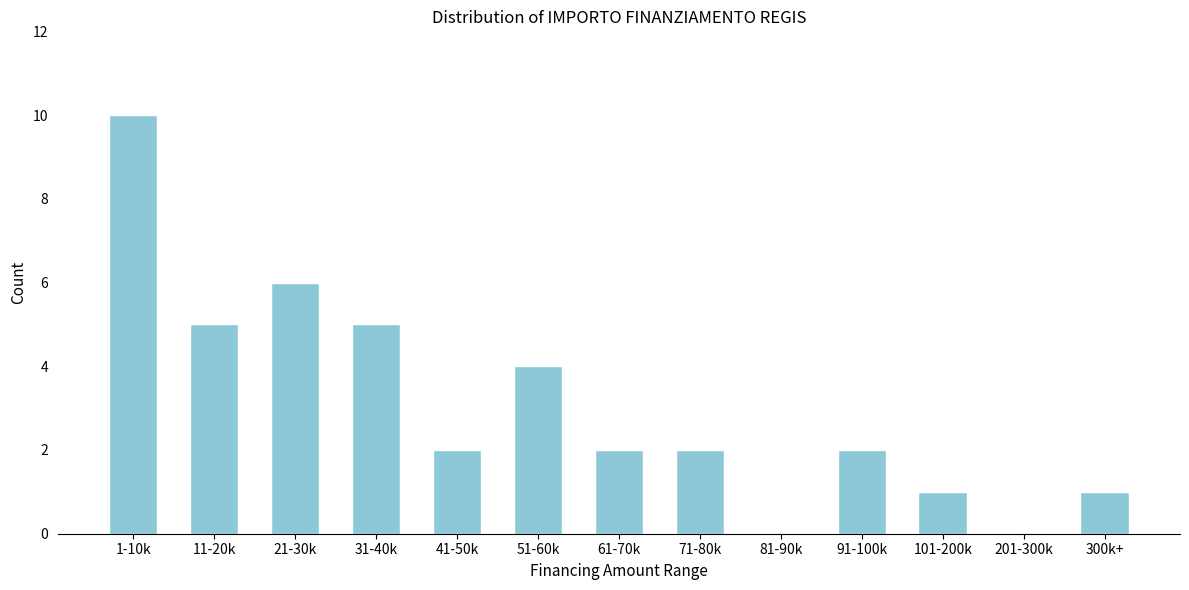

Reading left to right, extract all data points from this chart.

1-10k=10	11-20k=5	21-30k=6	31-40k=5	41-50k=2	51-60k=4	61-70k=2	71-80k=2	81-90k=0	91-100k=2	101-200k=1	201-300k=0	300k+=1